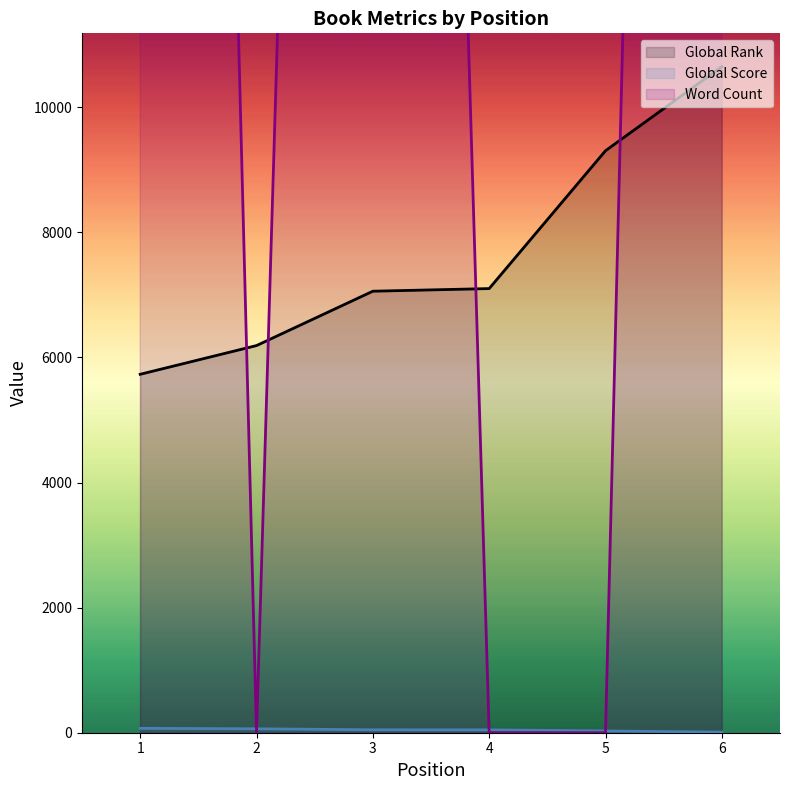

Which series has the largest range (max minus min)?

Word Count